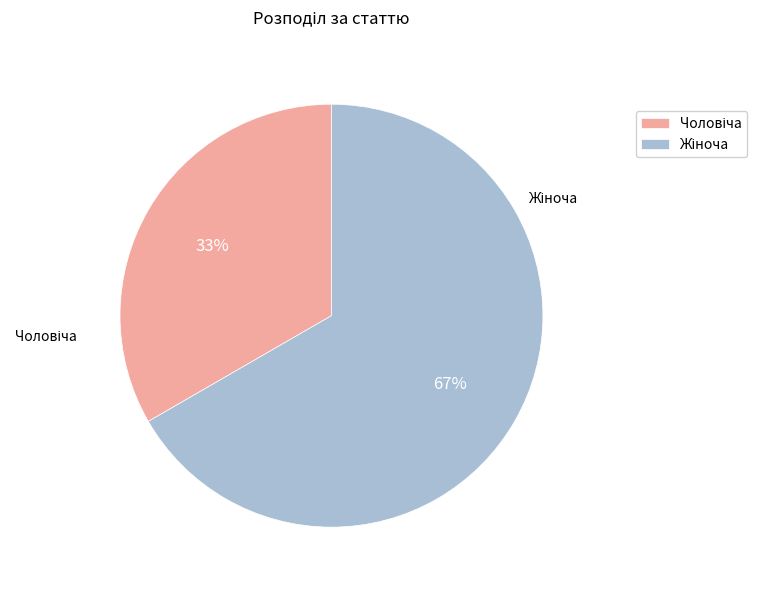

Is there a majority slice in this chart?

Yes